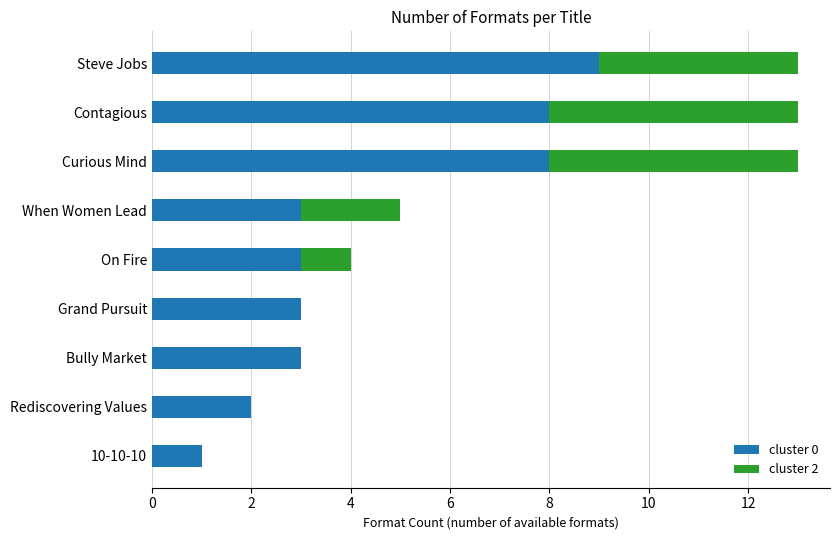

Count the number of data series in this chart.

2